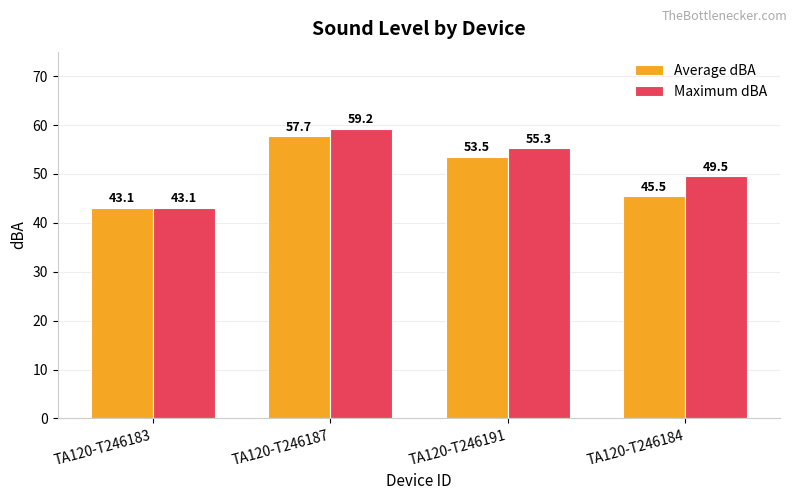

What is the sum of the Maximum dBA values at TA120-T246184 and TA120-T246183?

92.6